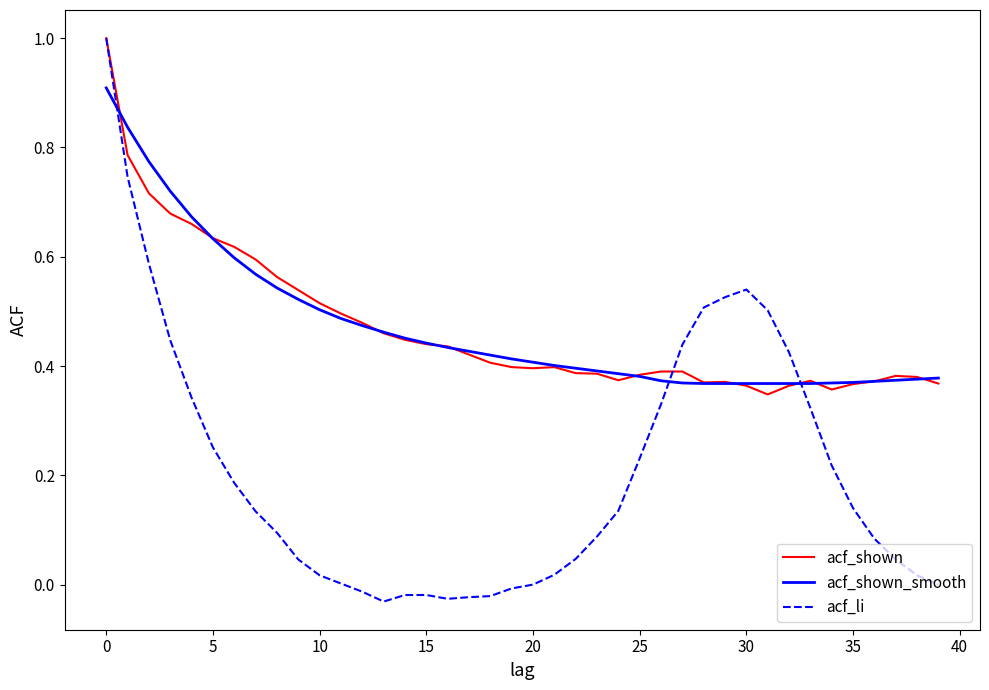

What is the maximum value for acf_shown_smooth?

0.9